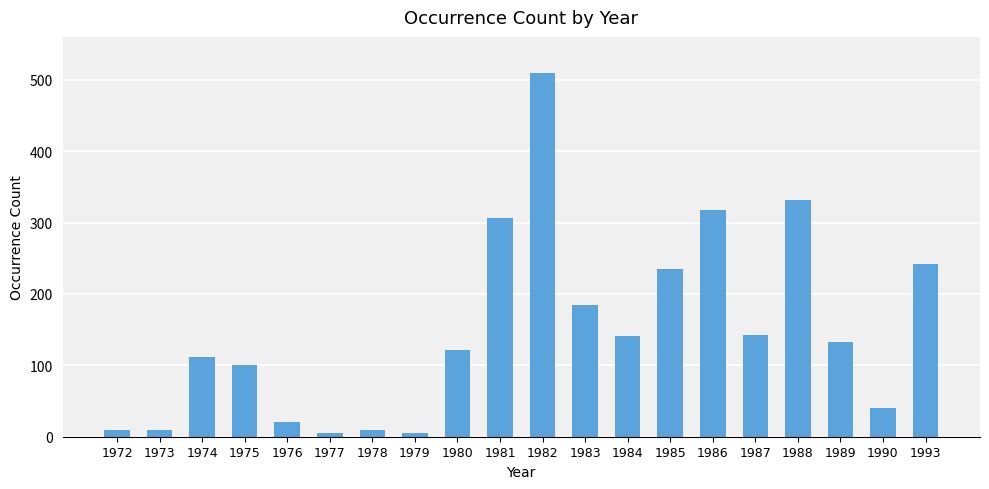

The chart shows a value of 416 at 1986. True or false?

False